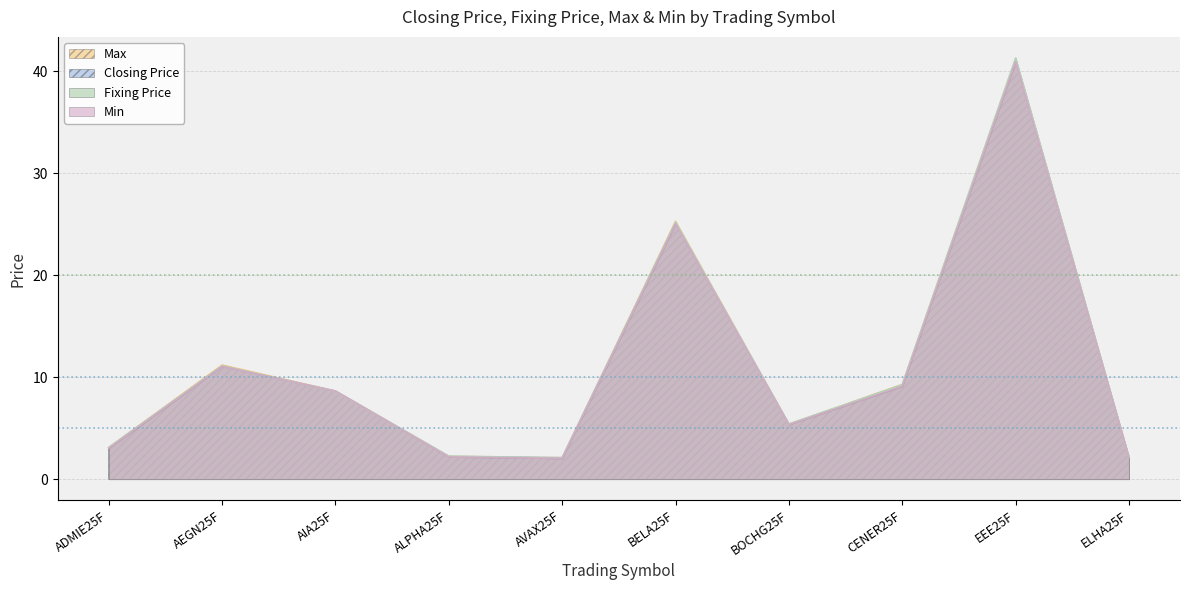

What is the sum of the Max values at BOCHG25F and AEGN25F?

16.6